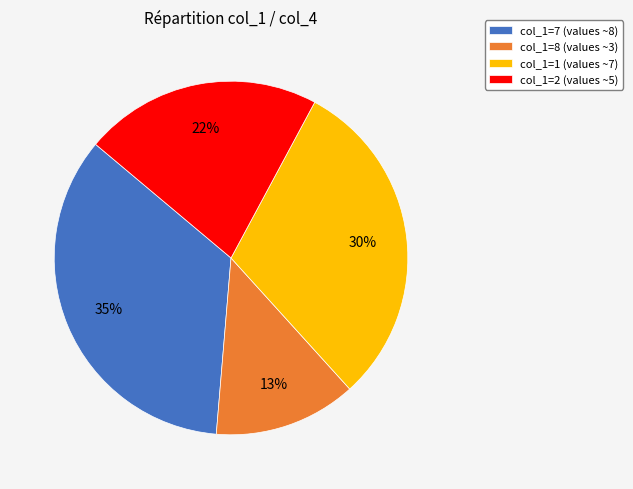

Does any single category account for the majority?

No